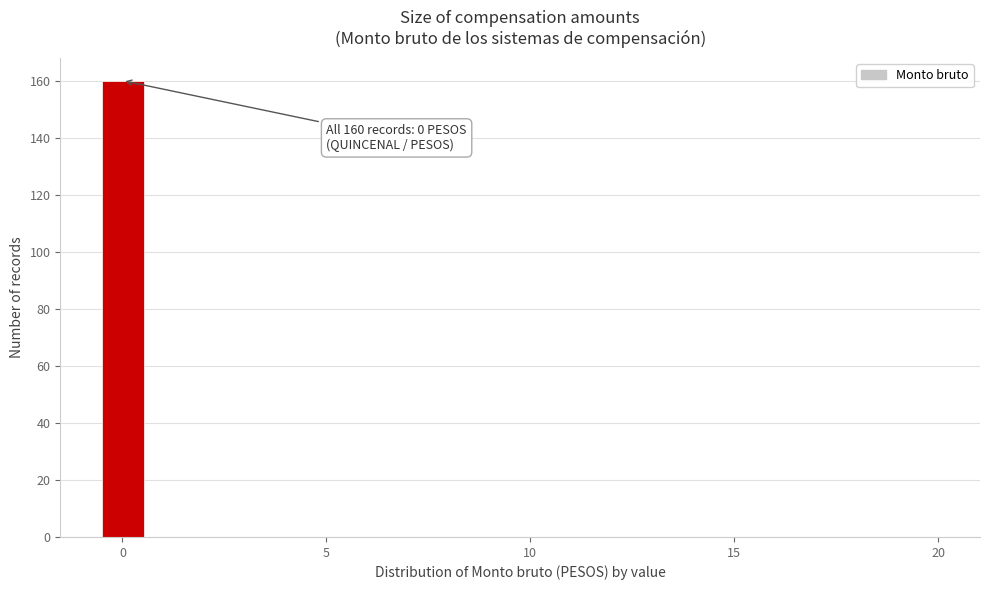

Around what value on the x-axis is the tallest bar? Give the approximate position of its centre, as read against the axis.

0.0